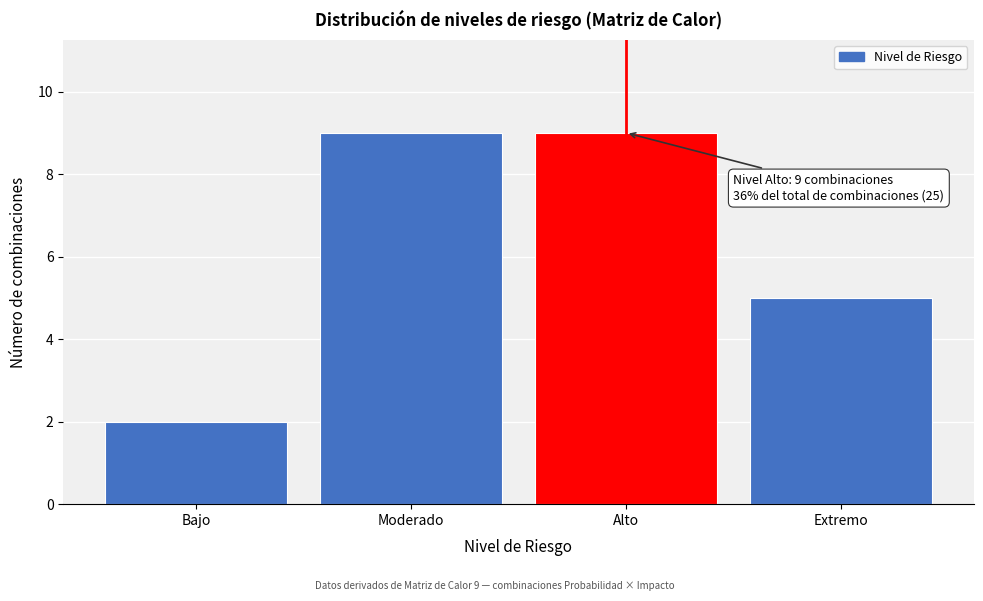

Reading left to right, list all the values displayed in this chart.

2	9	9	5